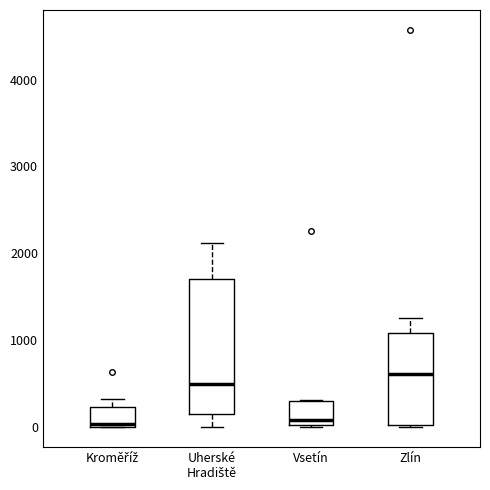

Reading left to right, read every box against the y-axis: the position of its median line, the range the box covers, and the ends of its whiskers. The values are not printed on the chart, so give them approximately, as read against the axis.

Kroměříž: median 0, box 0 to 200, whiskers 0 to 300
Uherské Hradiště: median 500, box 200 to 1700, whiskers 0 to 2100
Vsetín: median 100, box 0 to 300, whiskers 0 to 300
Zlín: median 600, box 0 to 1100, whiskers 0 to 1300